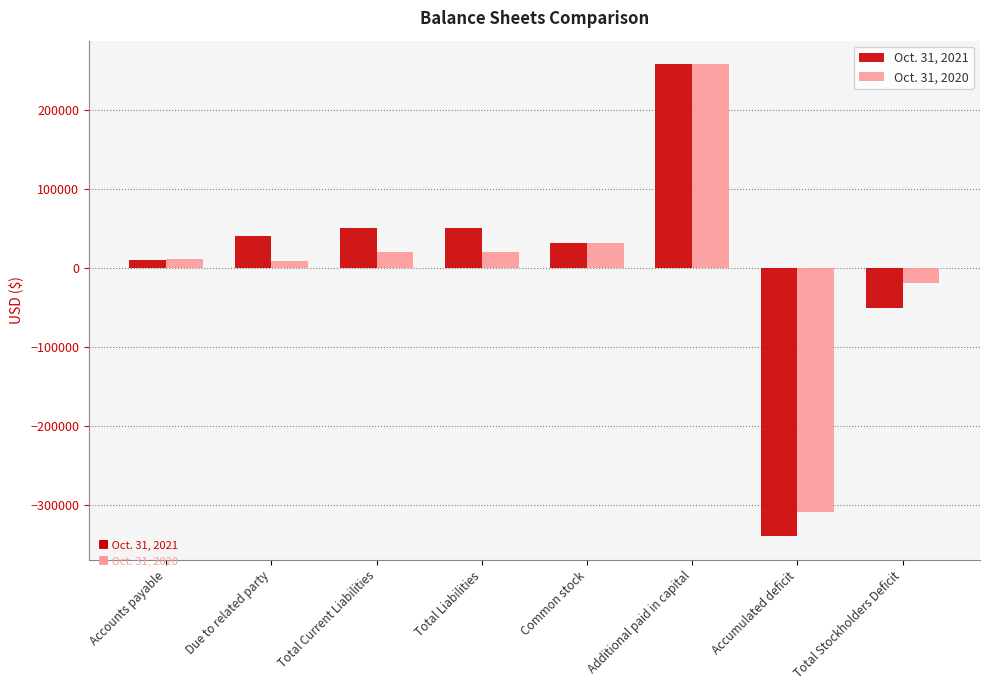

At which category is the sum across all series the highest?

Additional paid in capital